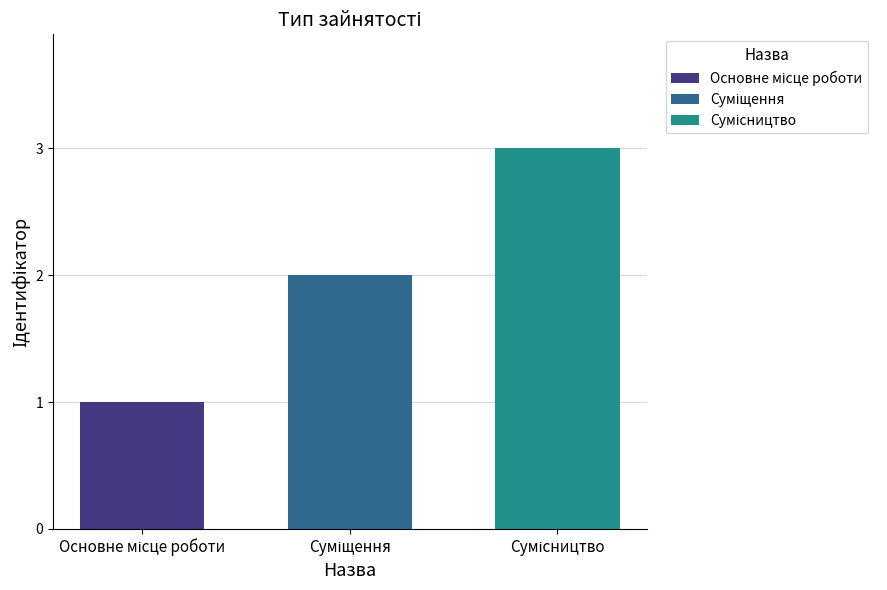

What is the greatest value displayed?

3